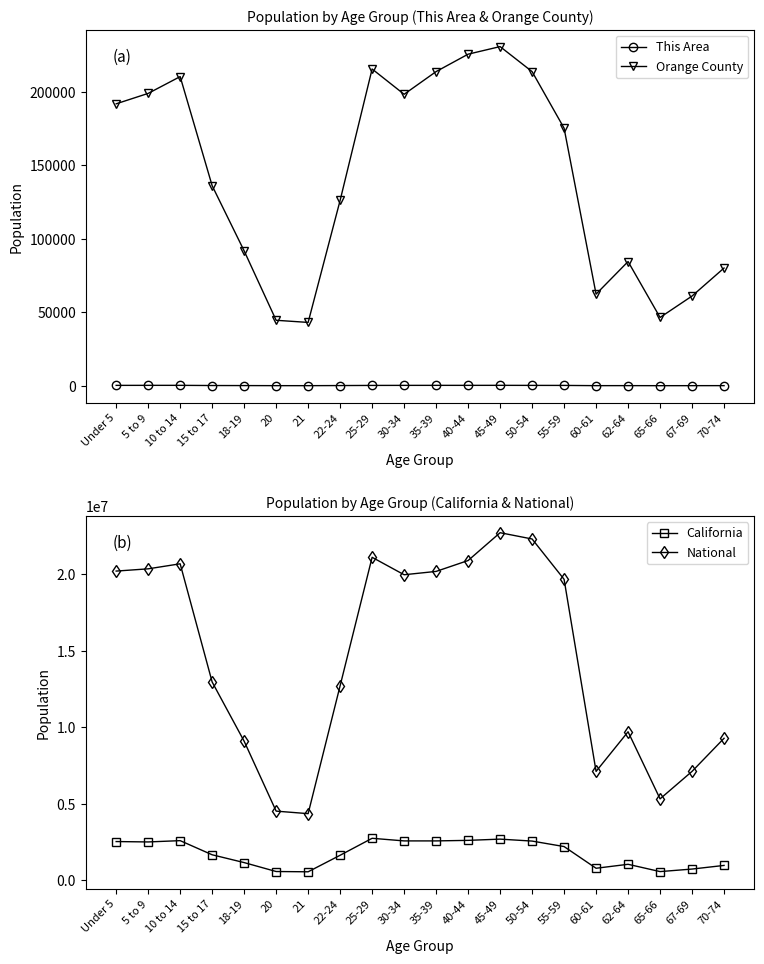

What is the value of the National point at the 11th from the left?

20179642